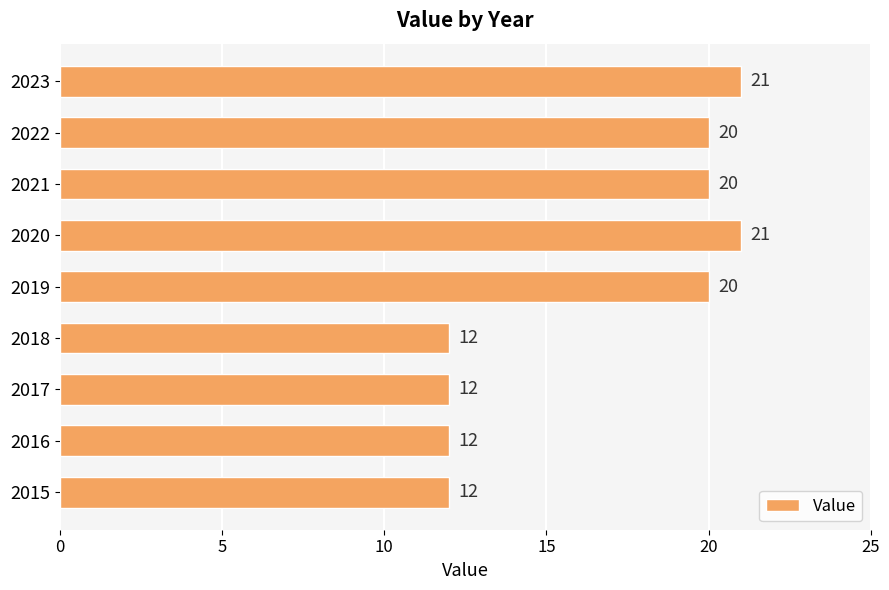

How many values are between 12 and 20?

7